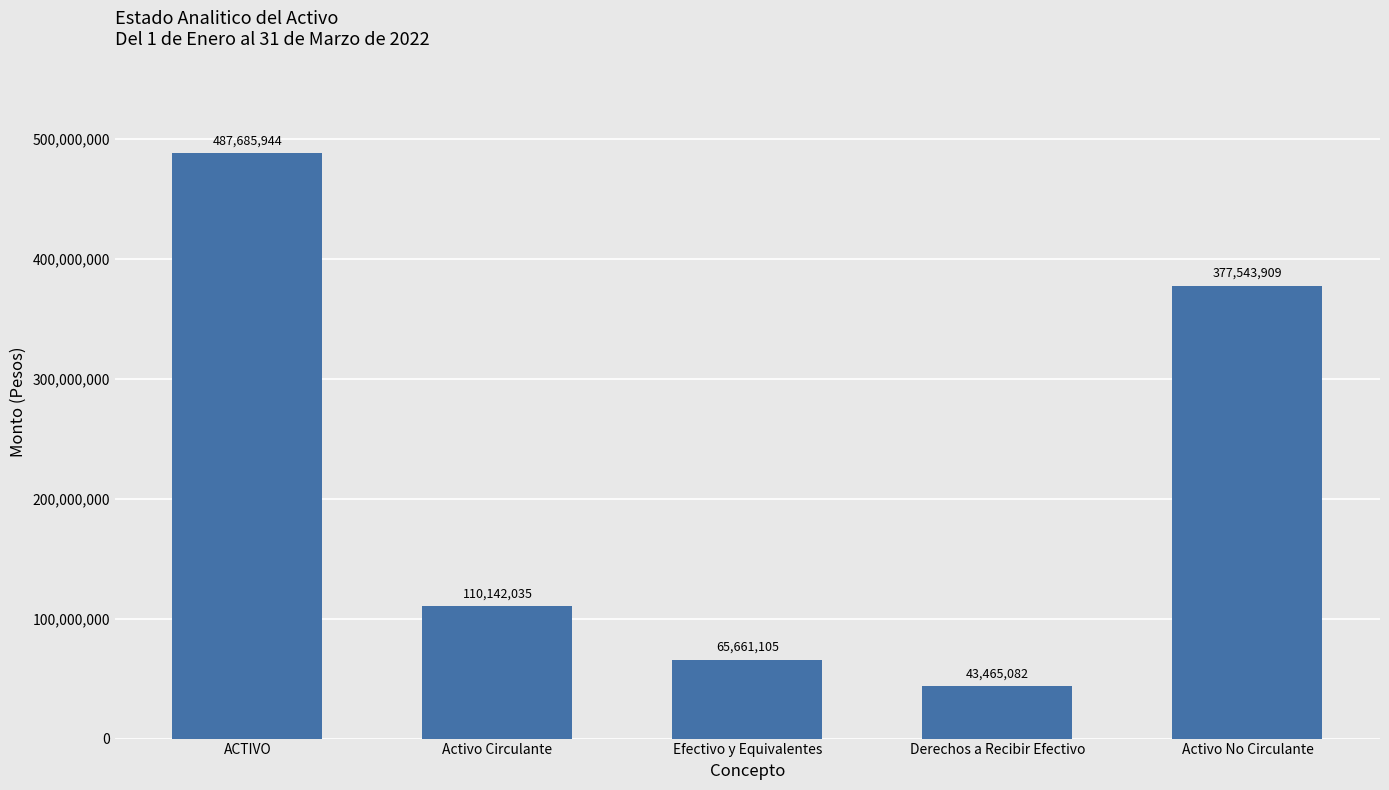

What is the greatest value displayed?

487685944.4